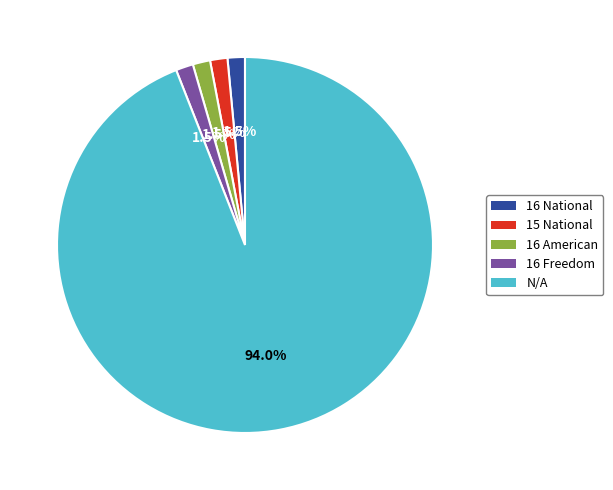

Between 16 National and N/A, which is larger?

N/A